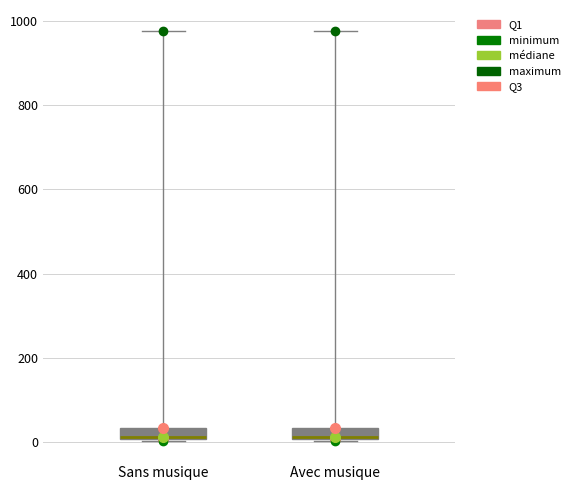

Where is the upper edge of the box for Sans musique on the y-axis? The values are not printed on the chart, so give them approximately, as read against the axis.

40